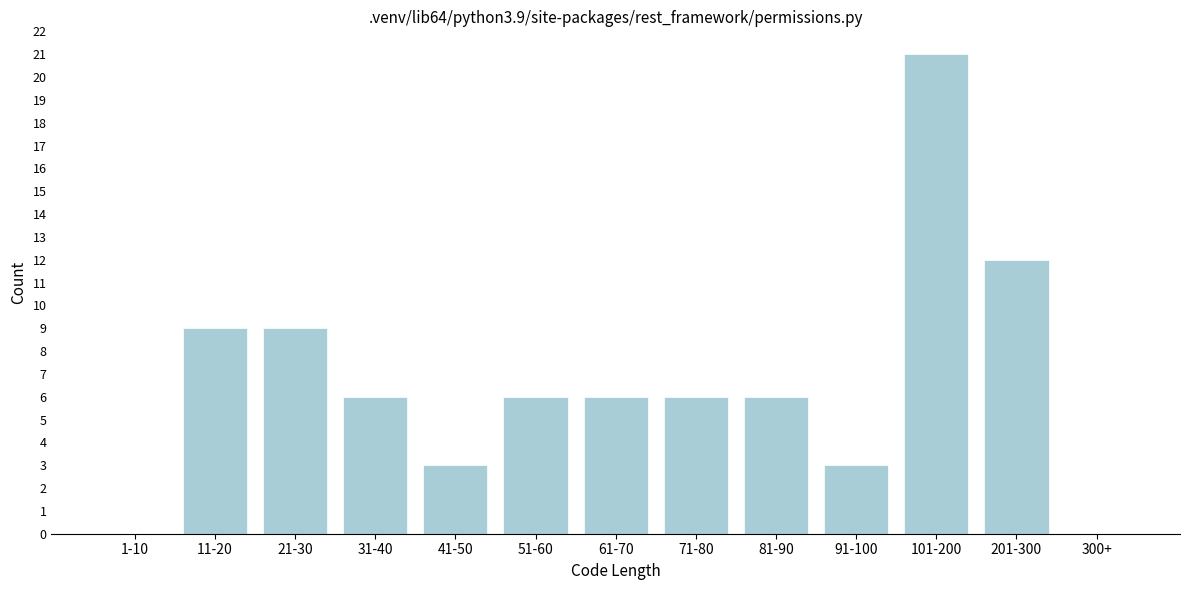

Reading right to left, transcribe all the data shown in this chart.

300+=0	201-300=12	101-200=21	91-100=3	81-90=6	71-80=6	61-70=6	51-60=6	41-50=3	31-40=6	21-30=9	11-20=9	1-10=0